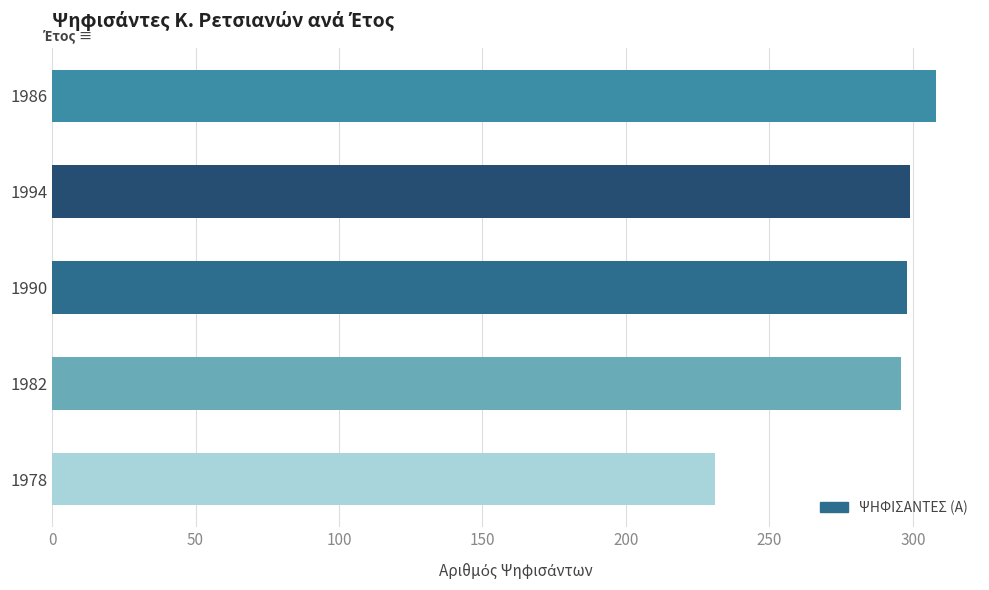

What is the maximum value shown in the chart?

308